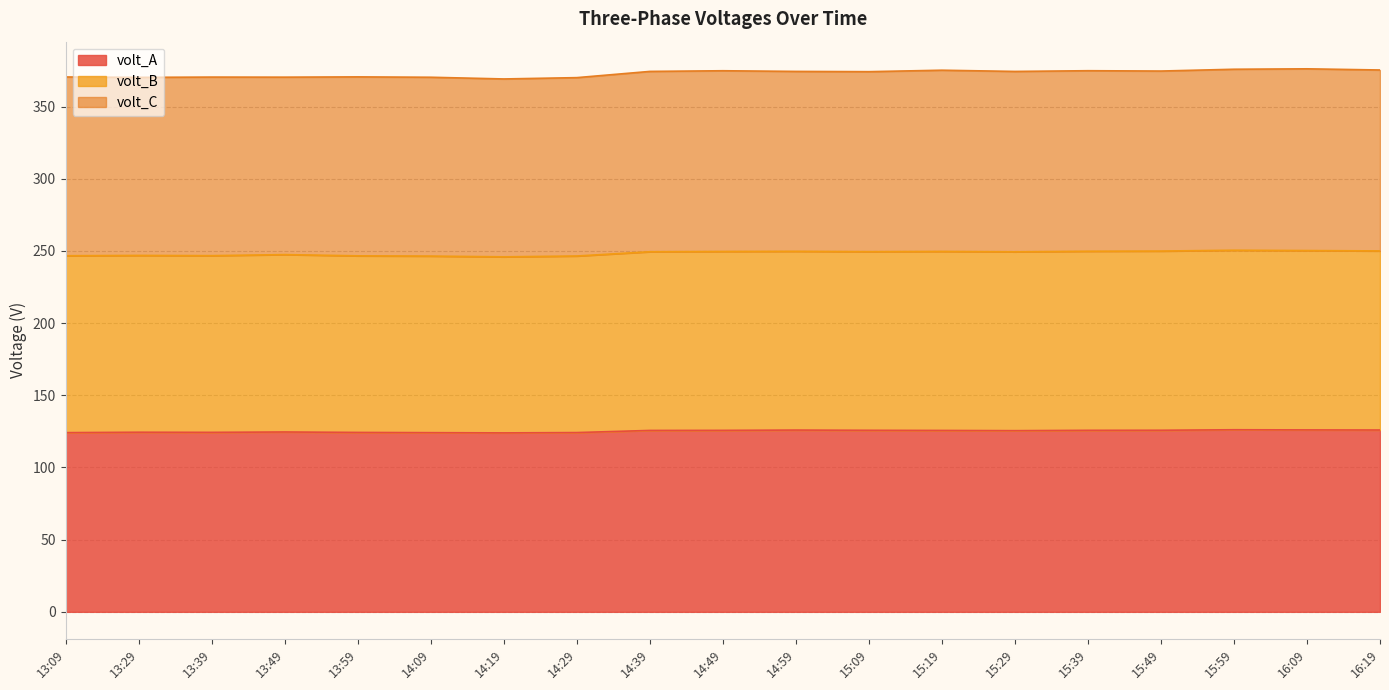

Which series has the largest range (max minus min)?

volt_B